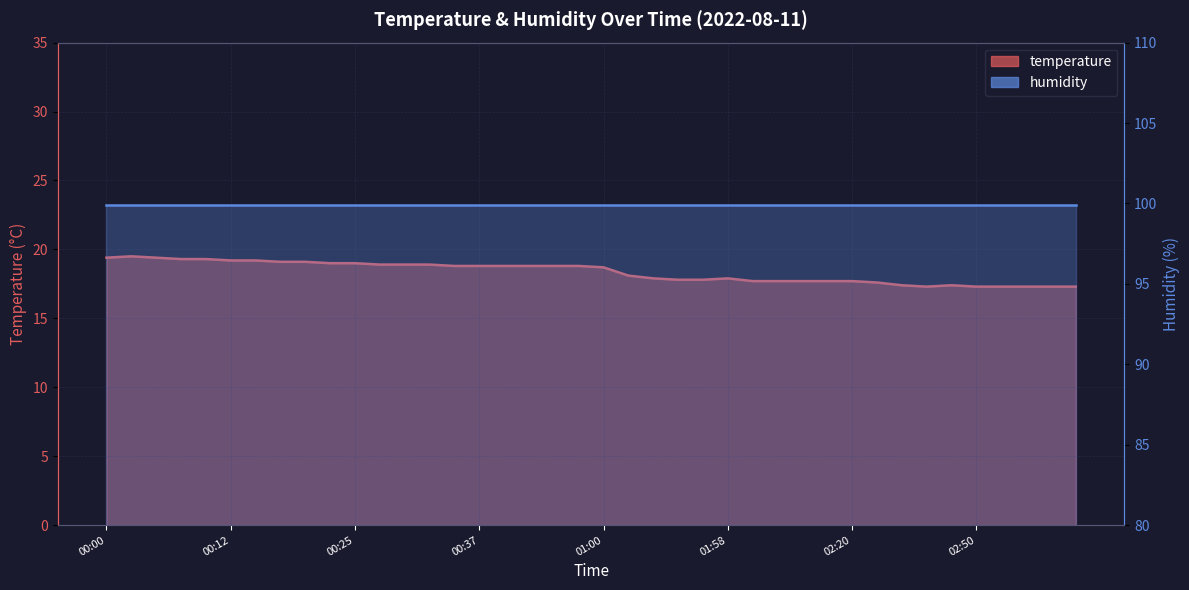

What position from the right is 02:35?

8